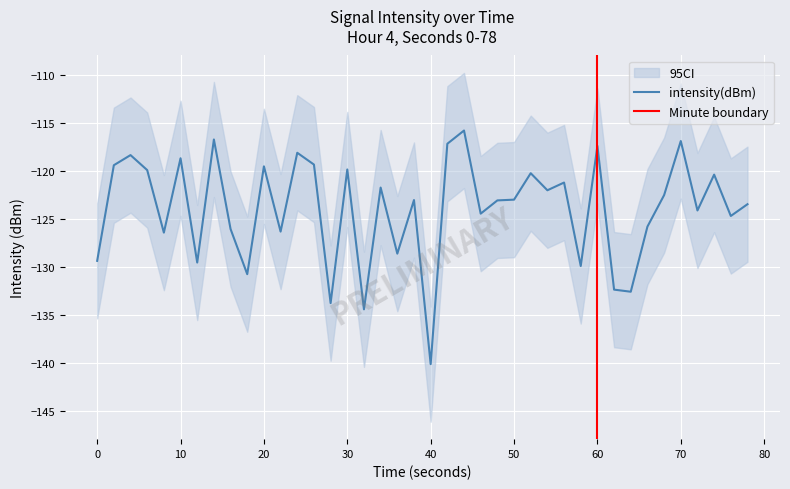

What is the highest value of the intensity(dBm) series?

-115.8